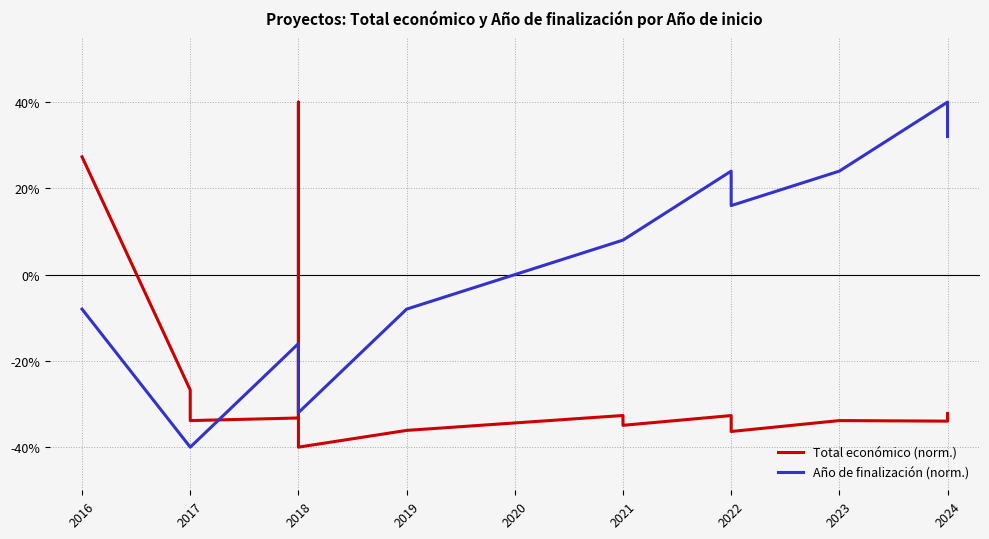

Which series has the largest range (max minus min)?

Total económico (norm.)